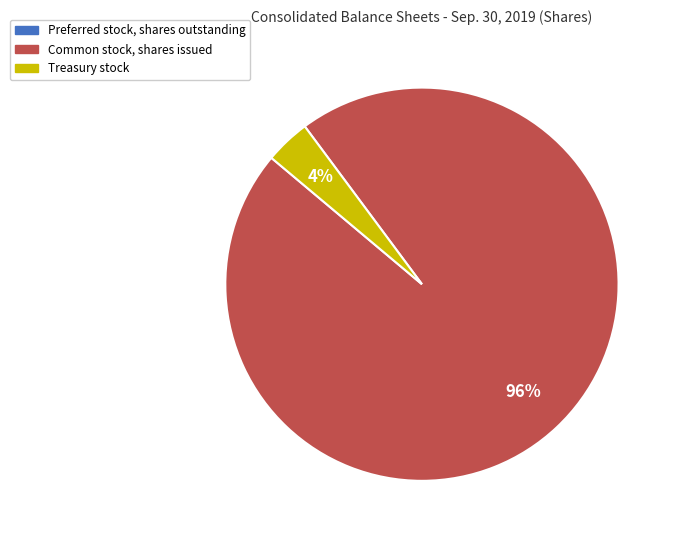

To the nearest percent, what is the difference between the largest and smallest slice percentages?

96%